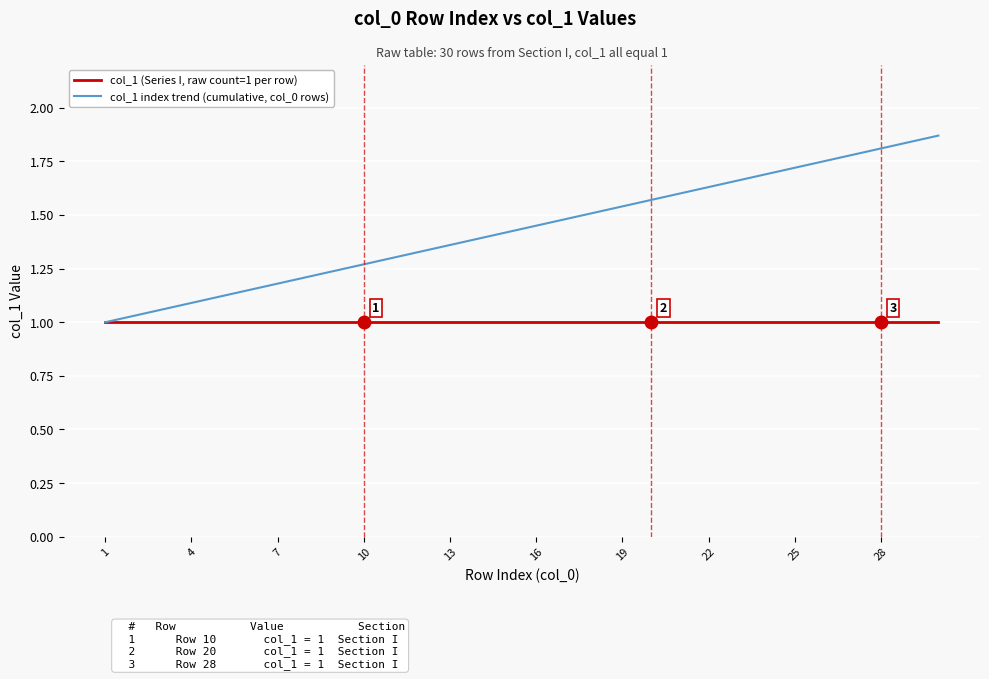

Which series has the largest total across all categories?

col_1 index trend (cumulative, col_0 rows)